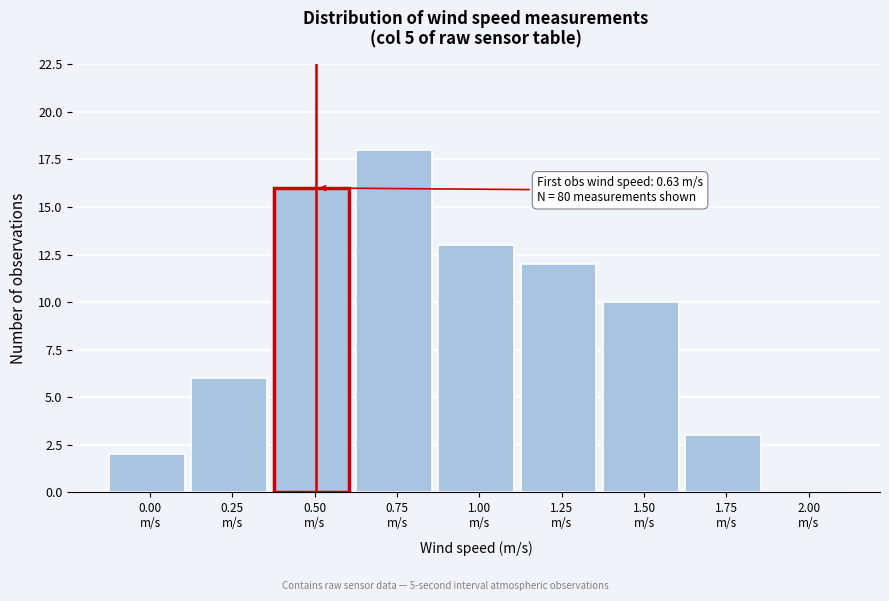

What is the greatest value displayed?

18